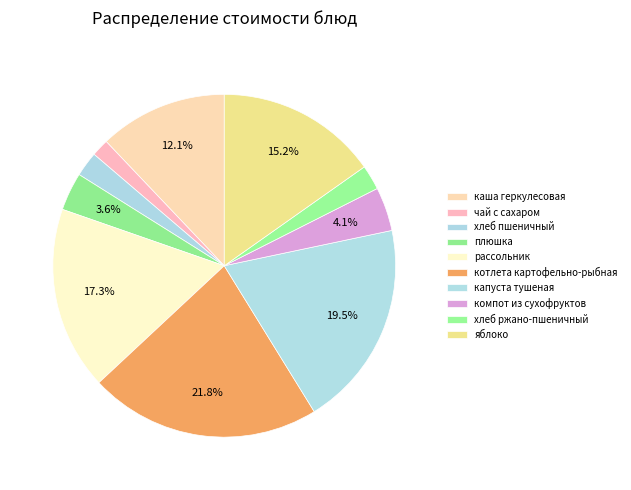

Count the number of slices in the pie.

10